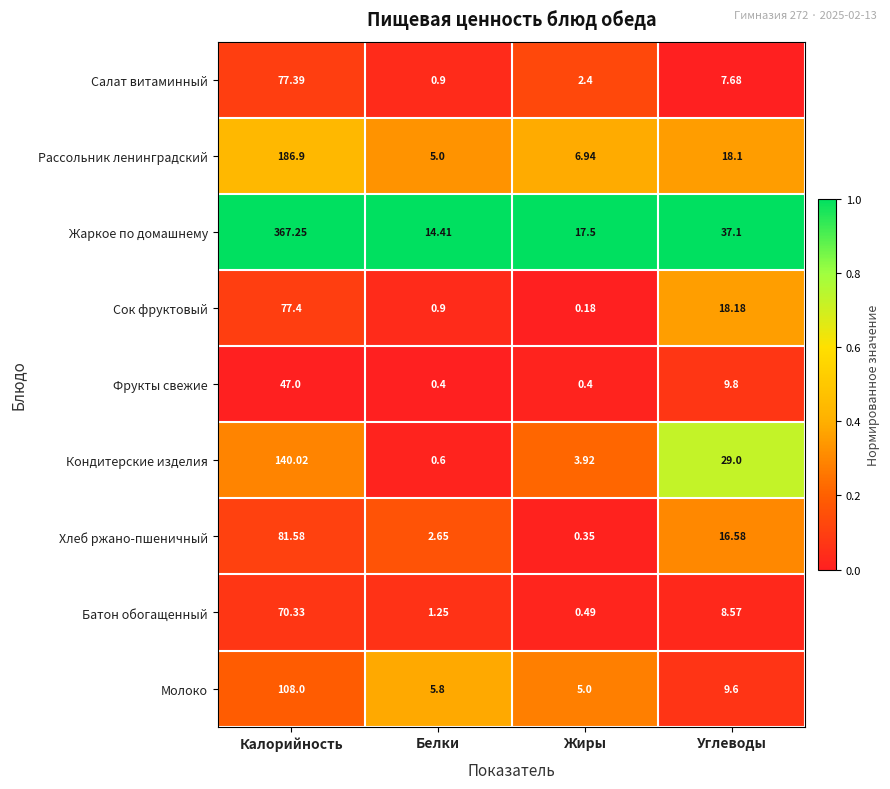

Which series has the largest total across all categories?

Жаркое по домашнему